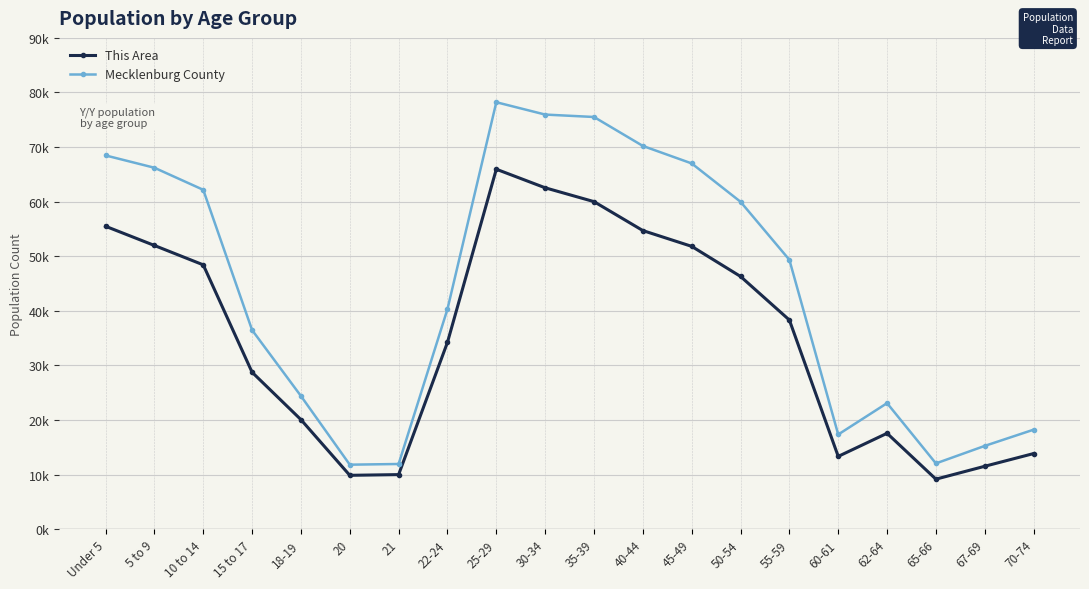

What are all the series names shown in the legend?

This Area, Mecklenburg County